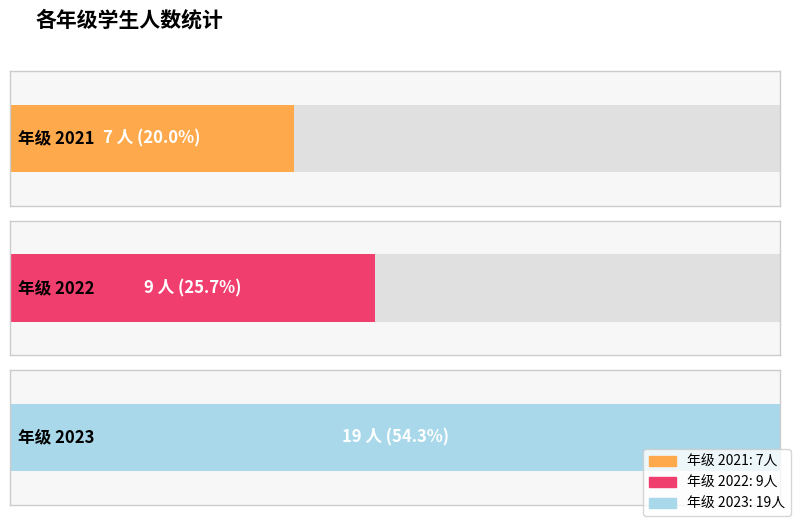

Reading left to right, transcribe all the data shown in this chart.

2021=7	2022=9	2023=19